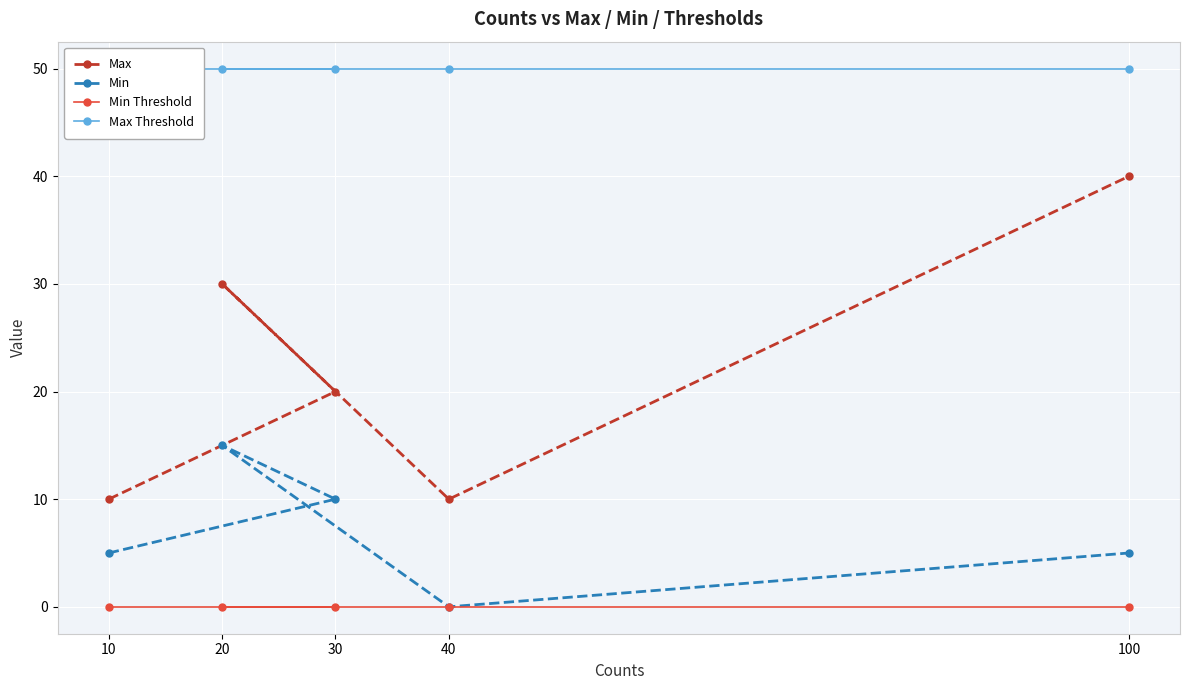

Rank the series at 40 from lowest to highest value.

Min, Min Threshold, Max, Max Threshold